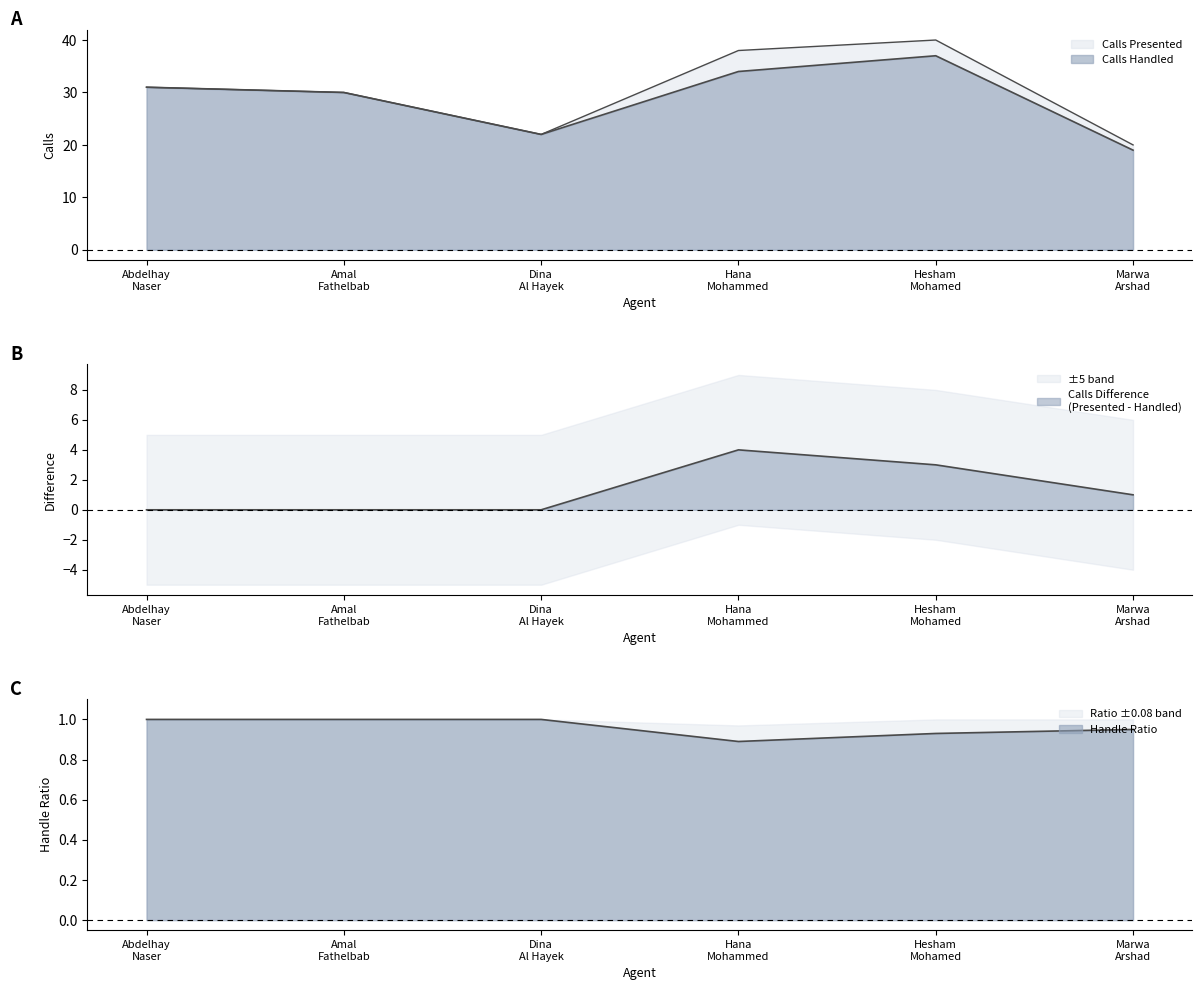

True or false: Calls Handled and Handle Ratio cross at least once.

False